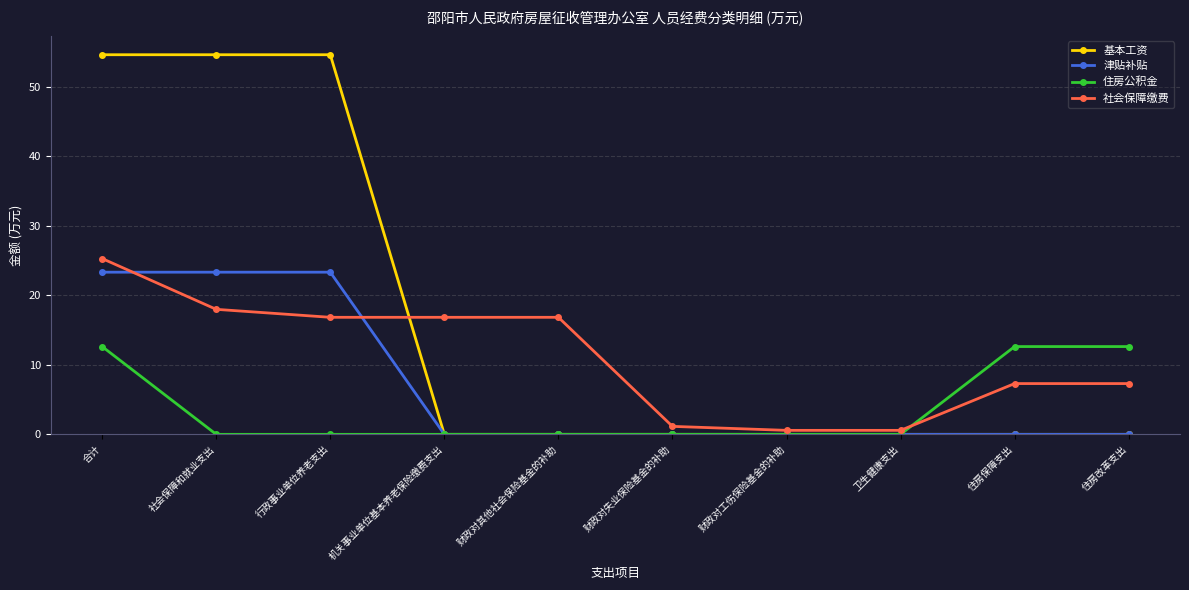

What is the highest value of the 住房公积金 series?

12.6